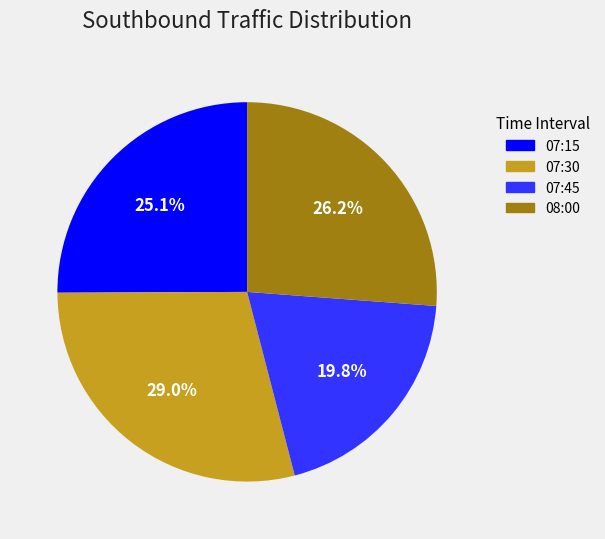

What percentage is NOT represented by 07:45?

80.2%